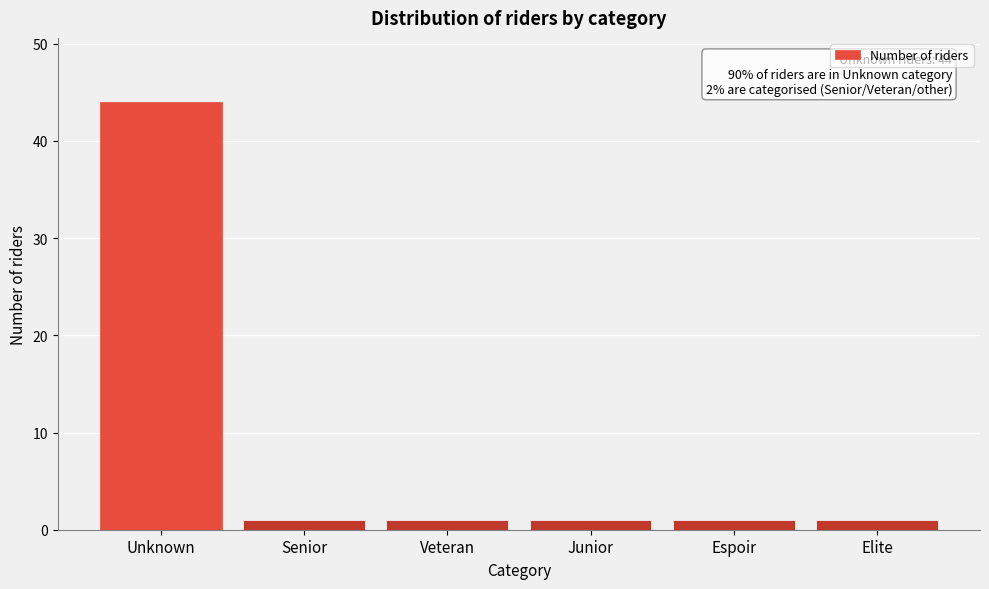

Reading left to right, list all the values displayed in this chart.

44	1	1	1	1	1